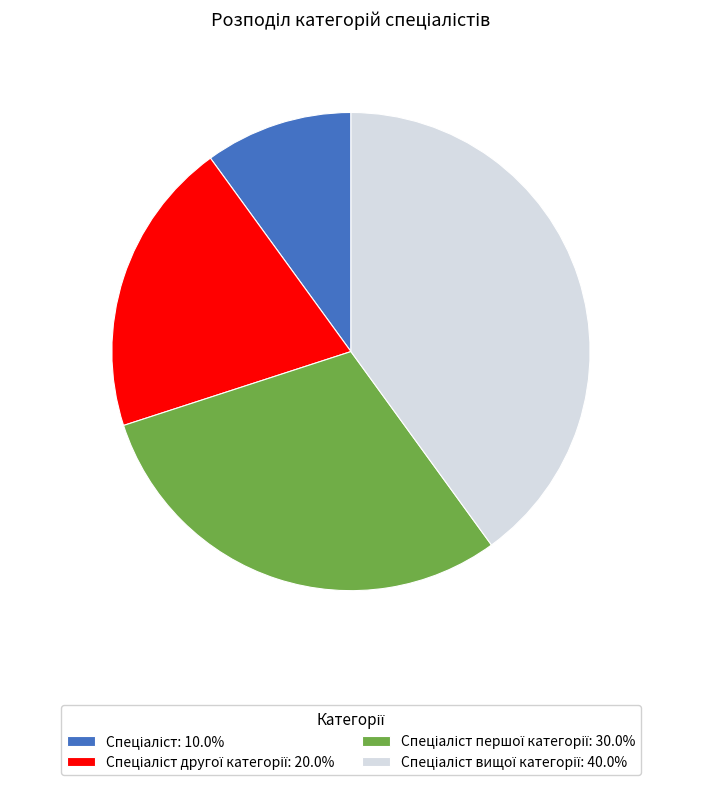

Is there a majority slice in this chart?

No